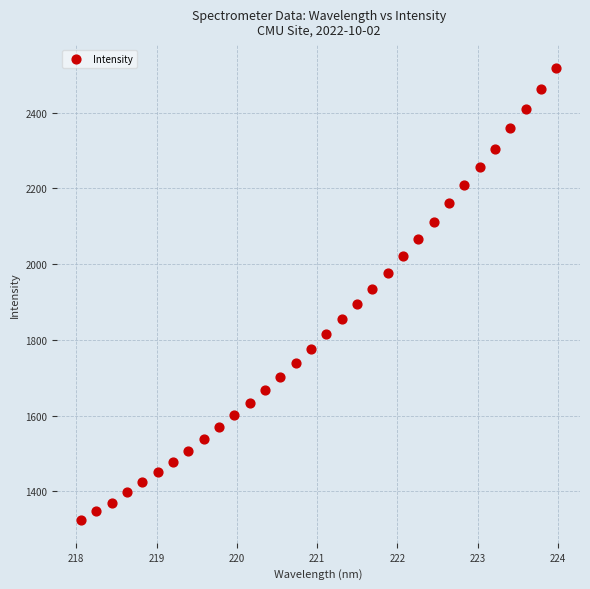

What is the range of Y values (max minus min)?

1194.5